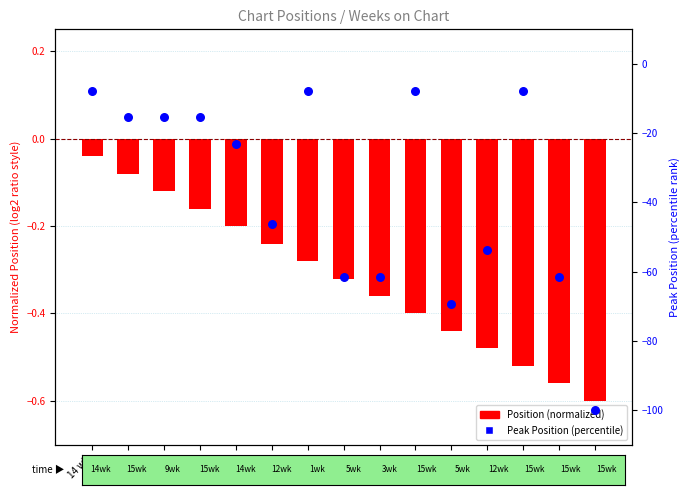

What is the total value across all series at 12 wk?

-46.4